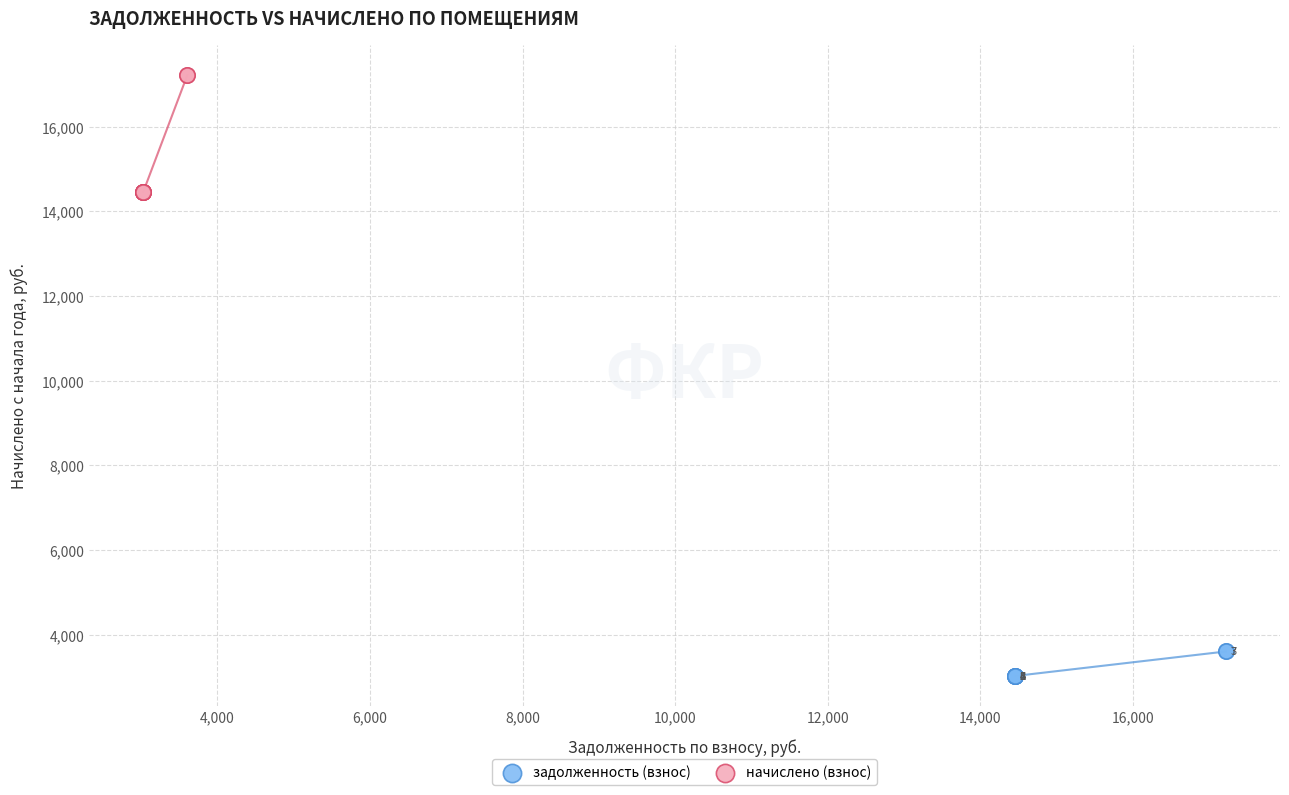

Which series reaches the minimum Y coordinate?

задолженность (взнос)